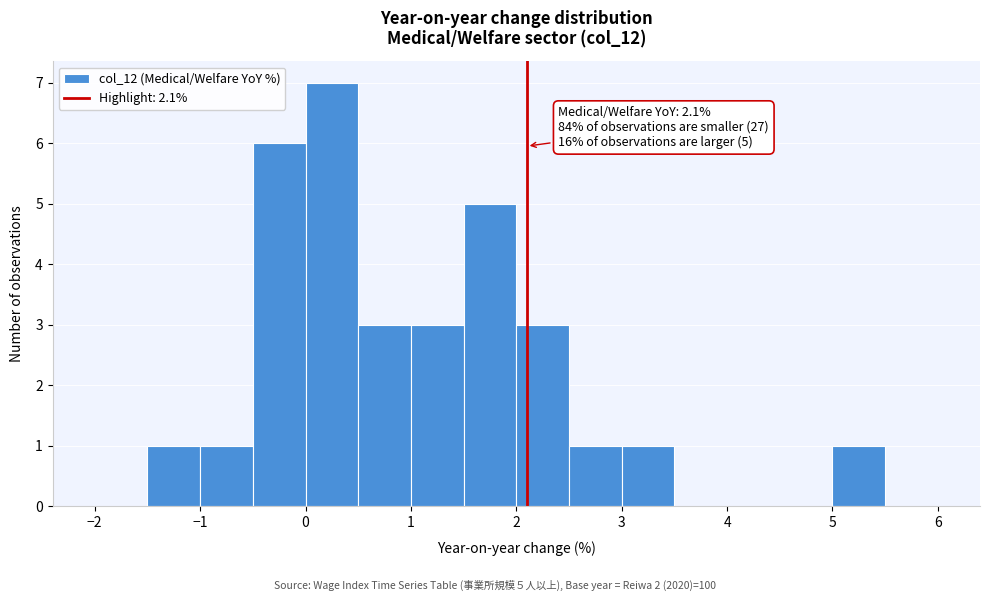

Which range on the x-axis has the tallest bar?

0.0 to 0.5